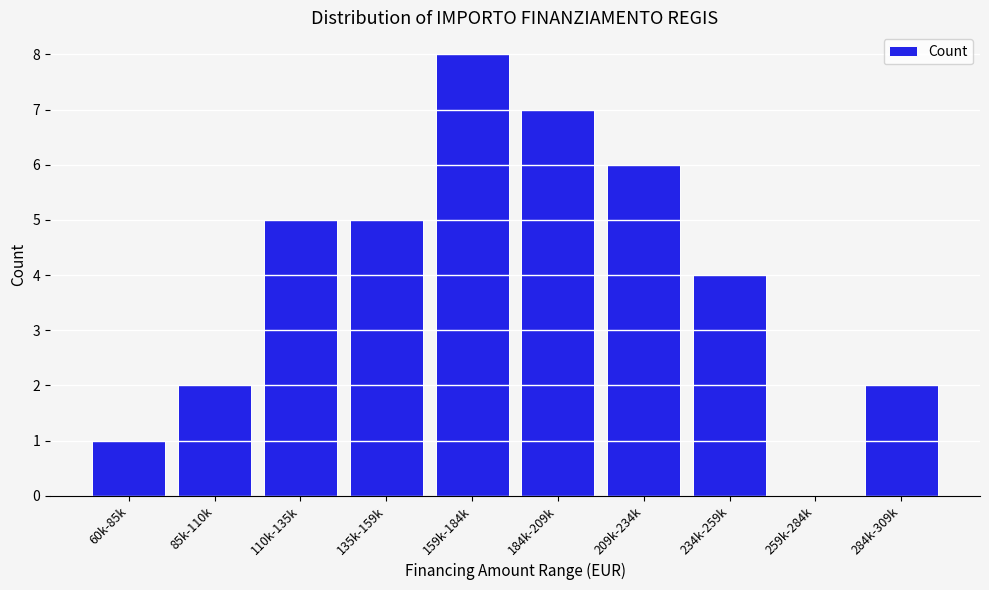

Reading left to right, what are all the values shown in this chart?

60k-85k=1	85k-110k=2	110k-135k=5	135k-159k=5	159k-184k=8	184k-209k=7	209k-234k=6	234k-259k=4	259k-284k=0	284k-309k=2